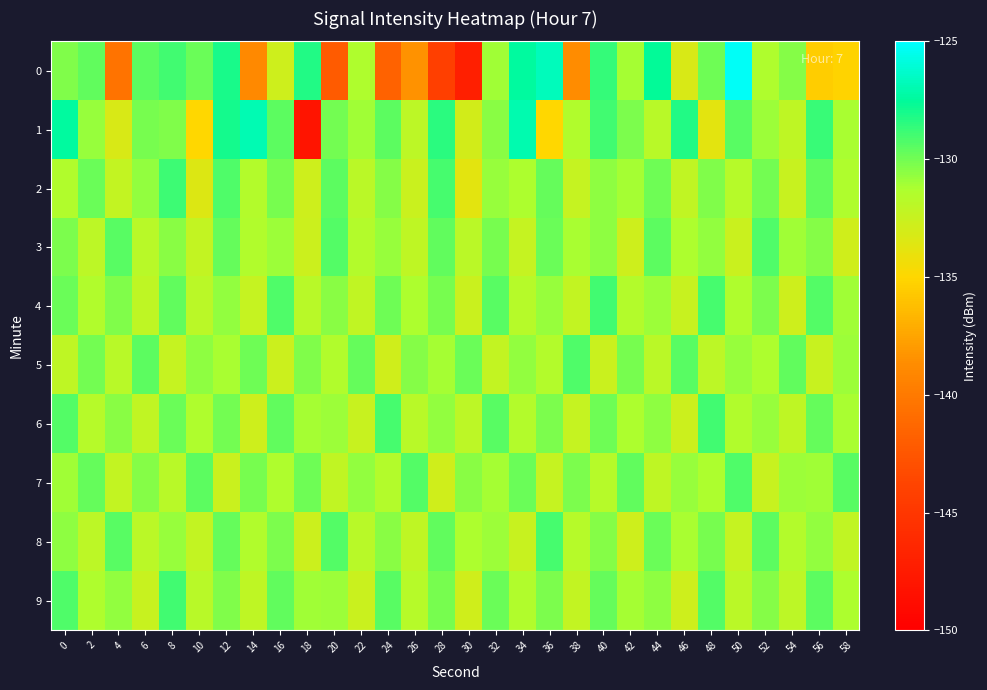

Reading right to left, extract all data points from this chart.

0: 58=-135.2	56=-135.5	54=-130.4	52=-131.4	50=-125.3	48=-130.0	46=-133.3	44=-127.6	42=-131.1	40=-128.7	38=-138.7	36=-126.8	34=-127.4	32=-131.0	30=-147.1	28=-144.2	26=-138.4	24=-141.7	22=-131.4	20=-142.1	18=-128.3	16=-132.8	14=-138.9	12=-128.0	10=-129.9	8=-129.0	6=-129.5	4=-140.5	2=-129.6	0=-130.3
1: 58=-131.2	56=-128.8	54=-132.1	52=-130.9	50=-129.4	48=-133.7	46=-128.3	44=-131.8	42=-130.2	40=-129.0	38=-131.5	36=-135.0	34=-127.0	32=-130.5	30=-133.0	28=-128.5	26=-132.0	24=-129.5	22=-131.0	20=-130.0	18=-148.1	16=-129.6	14=-126.9	12=-128.0	10=-135.0	8=-130.3	6=-130.1	4=-133.3	2=-130.8	0=-127.4
2: 58=-131.4	56=-129.6	54=-132.5	52=-130.0	50=-131.7	48=-130.3	46=-132.2	44=-129.9	42=-131.1	40=-130.6	38=-132.4	36=-129.7	34=-131.3	32=-130.8	30=-133.7	28=-129.1	26=-132.6	24=-130.4	22=-131.9	20=-129.5	18=-132.8	16=-130.1	14=-131.6	12=-129.2	10=-133.4	8=-128.9	6=-130.7	4=-132.3	2=-129.8	0=-131.5
3: 58=-132.9	56=-130.4	54=-131.0	52=-129.2	50=-132.6	48=-130.7	46=-131.3	44=-129.5	42=-132.8	40=-130.6	38=-131.2	36=-129.8	34=-132.4	32=-130.1	30=-131.9	28=-129.6	26=-132.1	24=-130.8	22=-131.6	20=-129.3	18=-132.7	16=-130.9	14=-131.5	12=-129.7	10=-132.3	8=-130.5	6=-131.8	4=-129.4	2=-132.0	0=-130.2
4: 58=-131.0	56=-129.3	54=-132.8	52=-130.2	50=-131.4	48=-129.1	46=-132.5	44=-130.9	42=-131.6	40=-129.0	38=-132.3	36=-130.8	34=-131.7	32=-129.4	30=-132.6	28=-130.1	26=-131.3	24=-129.9	22=-132.2	20=-130.5	18=-131.8	16=-129.2	14=-132.4	12=-130.7	10=-131.9	8=-129.6	6=-132.1	4=-130.3	2=-131.5	0=-129.8
5: 58=-130.9	56=-132.5	54=-129.6	52=-131.3	50=-130.8	48=-132.0	46=-129.4	44=-131.9	42=-130.1	40=-132.6	38=-129.2	36=-131.6	34=-130.7	32=-132.3	30=-129.8	28=-131.1	26=-130.4	24=-132.9	22=-129.7	20=-131.5	18=-130.3	16=-132.7	14=-129.9	12=-131.2	10=-130.6	8=-132.4	6=-129.5	4=-131.8	2=-130.0	0=-132.1
6: 58=-131.2	56=-129.7	54=-132.1	52=-130.8	50=-131.5	48=-129.0	46=-132.7	44=-130.6	42=-131.3	40=-129.9	38=-132.4	36=-130.2	34=-131.6	32=-129.4	30=-132.0	28=-130.7	26=-131.8	24=-129.1	22=-132.5	20=-130.9	18=-131.1	16=-129.6	14=-132.8	12=-130.0	10=-131.4	8=-129.8	6=-132.2	4=-130.5	2=-131.7	0=-129.3
7: 58=-129.4	56=-131.0	54=-130.9	52=-132.5	50=-129.2	48=-131.3	46=-130.8	44=-132.1	42=-129.6	40=-131.7	38=-130.2	36=-132.4	34=-129.8	32=-131.1	30=-130.5	28=-132.9	26=-129.3	24=-131.6	22=-130.7	20=-132.2	18=-129.9	16=-131.4	14=-130.1	12=-132.6	10=-129.5	8=-131.8	6=-130.4	4=-132.3	2=-129.7	0=-131.0
8: 58=-132.2	56=-130.7	54=-131.6	52=-129.5	50=-132.4	48=-130.1	46=-131.2	44=-129.8	42=-132.8	40=-130.4	38=-131.7	36=-129.1	34=-132.5	32=-130.9	30=-131.3	28=-129.6	26=-132.1	24=-130.5	22=-131.8	20=-129.3	18=-132.7	16=-130.2	14=-131.5	12=-129.7	10=-132.3	8=-130.8	6=-131.9	4=-129.4	2=-132.0	0=-130.6
9: 58=-131.3	56=-129.5	54=-132.0	52=-130.4	50=-131.9	48=-129.3	46=-132.8	44=-130.6	42=-131.1	40=-129.7	38=-132.3	36=-130.2	34=-131.5	32=-129.8	30=-132.9	28=-130.1	26=-131.7	24=-129.4	22=-132.6	20=-130.9	18=-131.0	16=-129.6	14=-132.1	12=-130.3	10=-131.8	8=-129.0	6=-132.5	4=-130.7	2=-131.4	0=-129.2